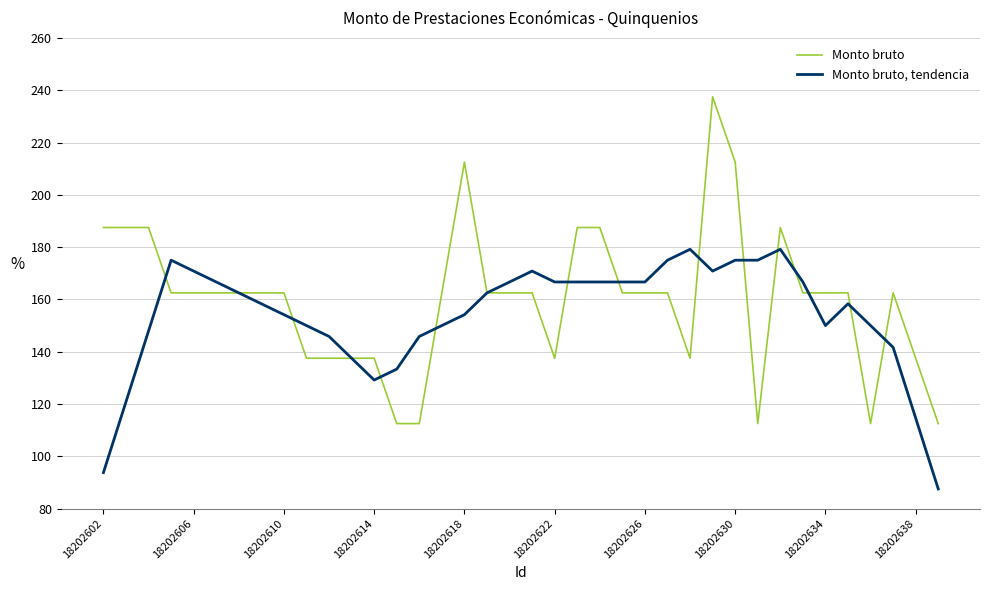

Which series has the largest range (max minus min)?

Monto bruto